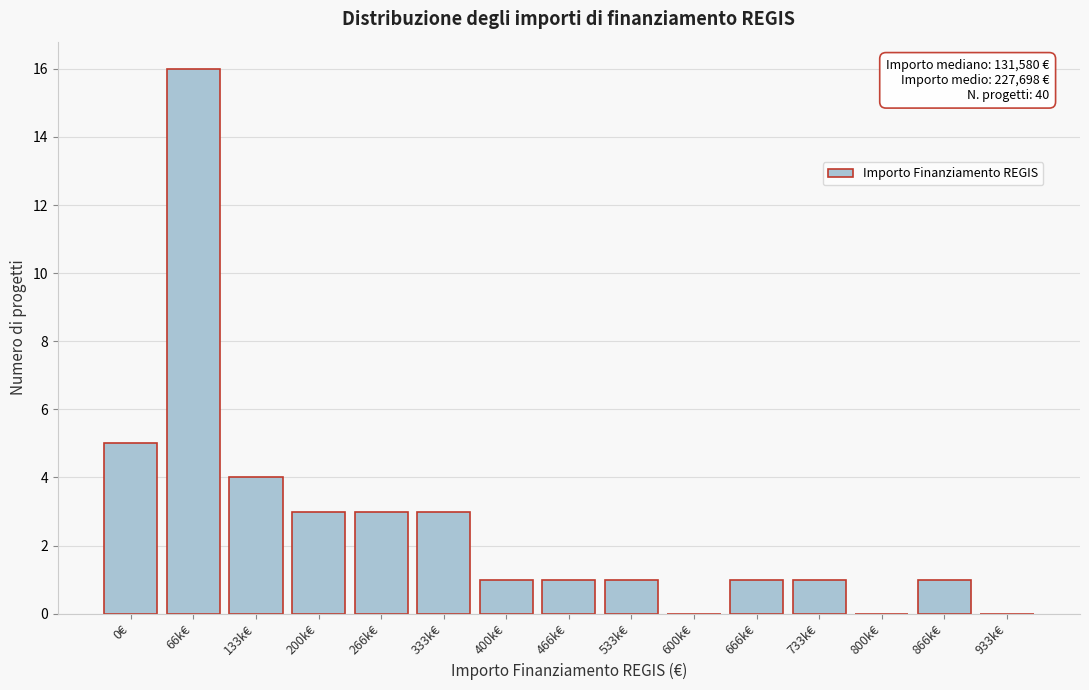

Reading right to left, transcribe all the data shown in this chart.

933k€=0	866k€=1	800k€=0	733k€=1	666k€=1	600k€=0	533k€=1	466k€=1	400k€=1	333k€=3	266k€=3	200k€=3	133k€=4	66k€=16	0€=5